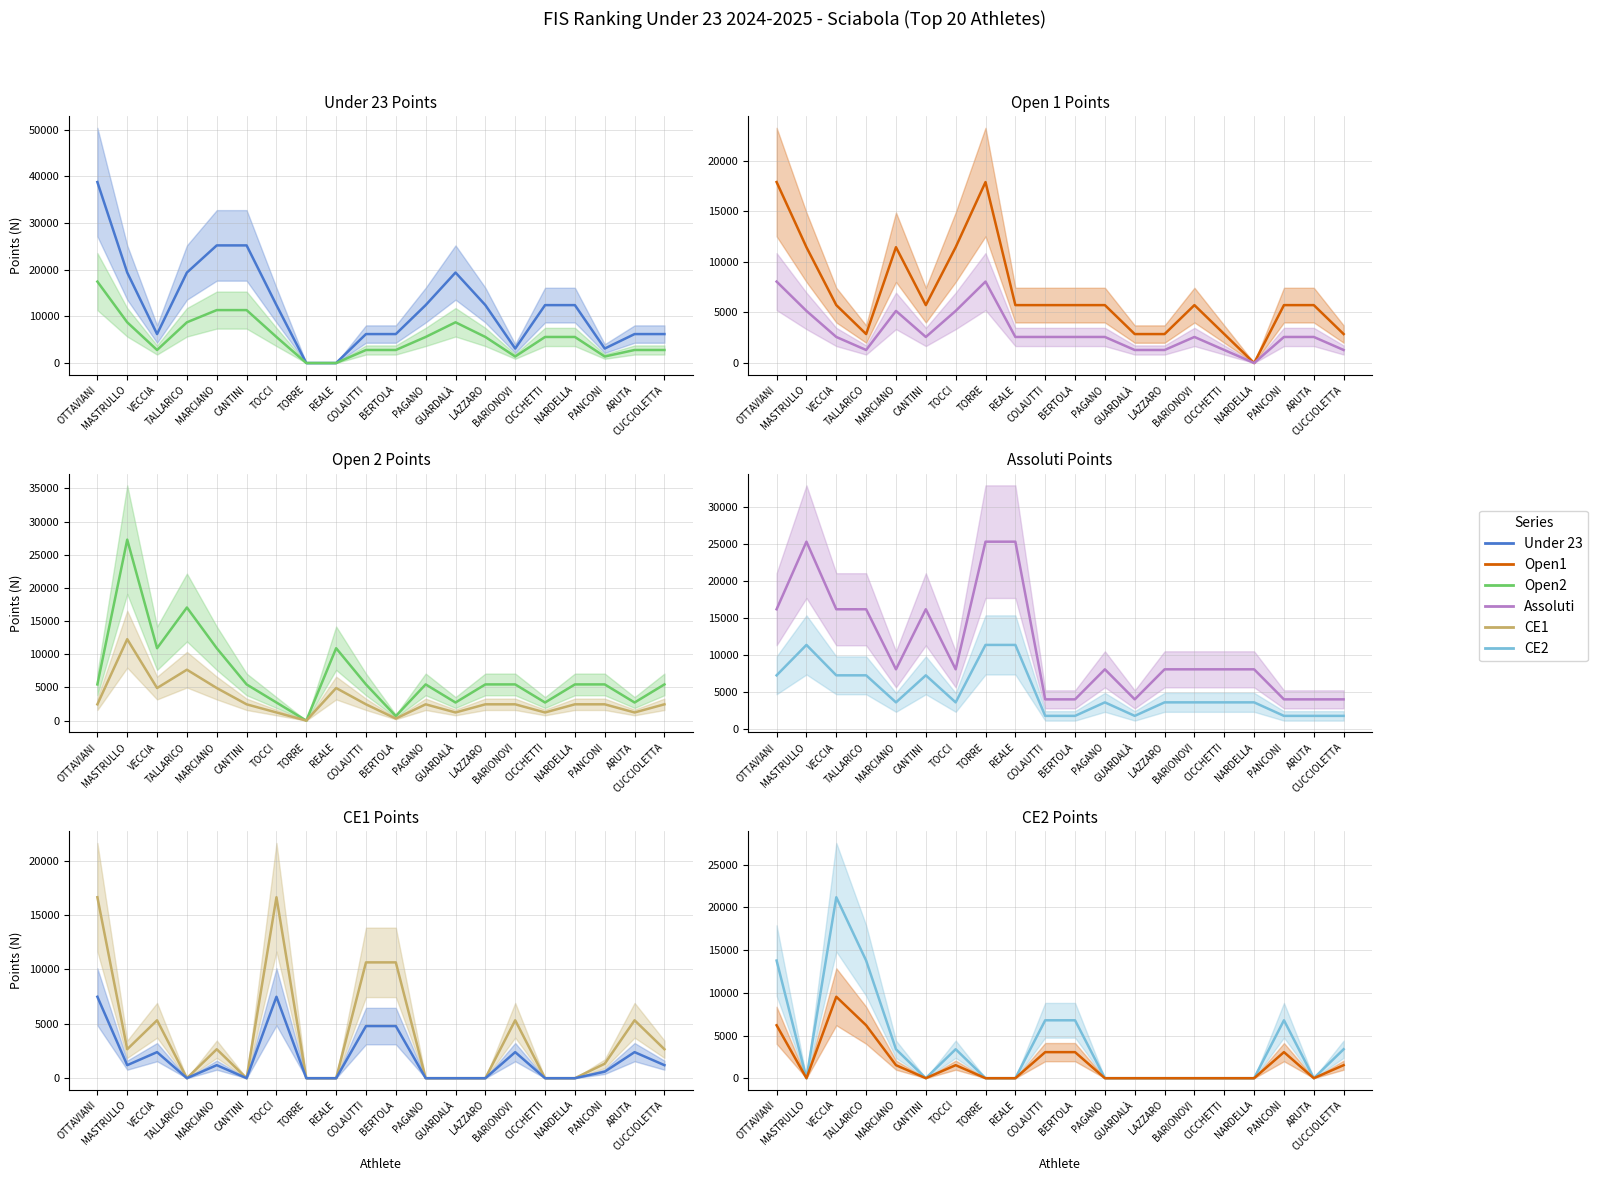

Which has a higher value, LAZZARO or TORRE?

LAZZARO